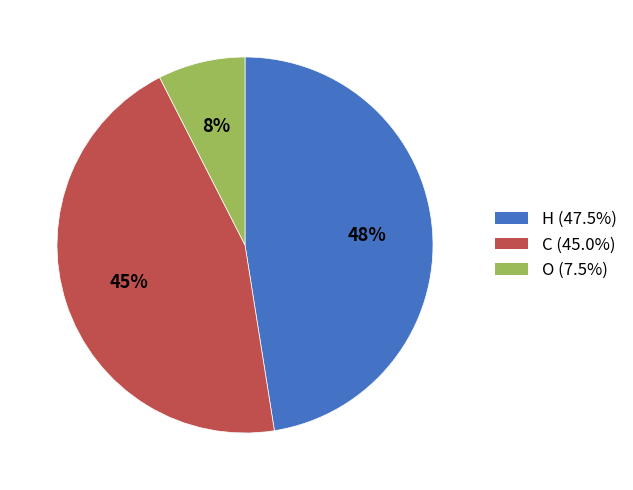

What is the smallest slice in the pie chart?

O